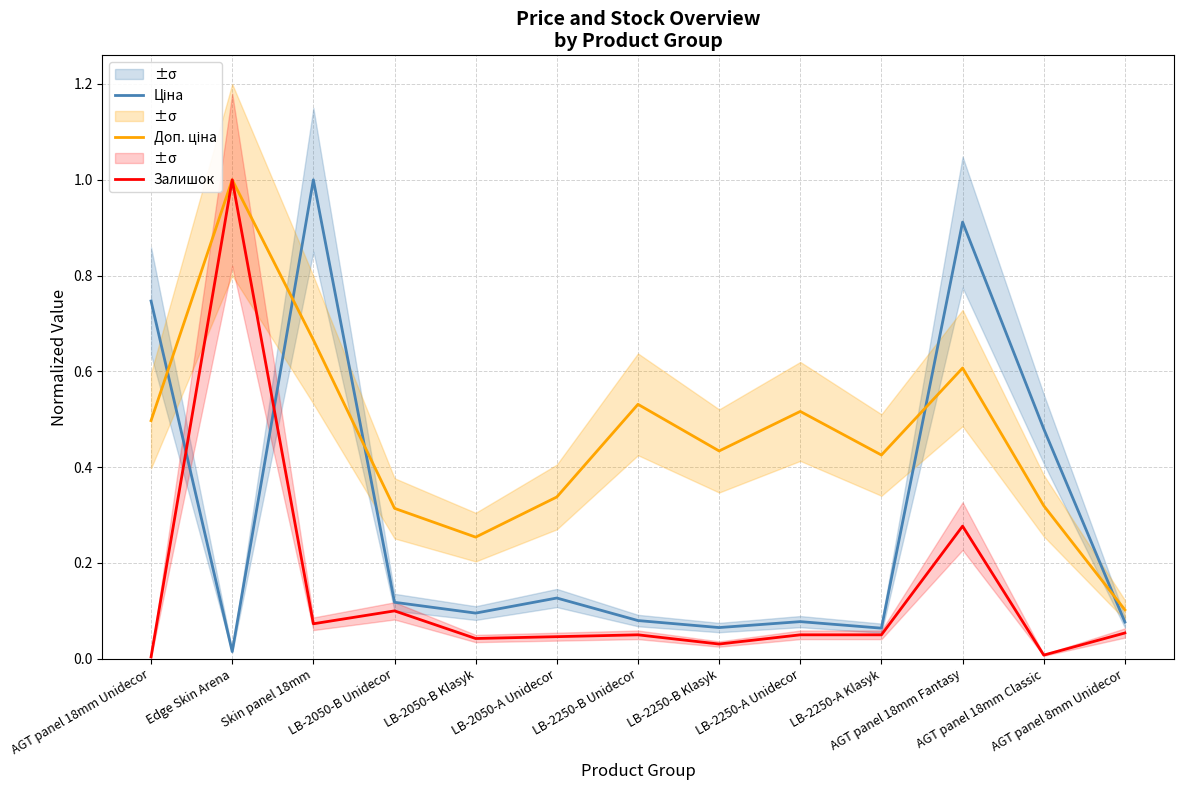

What is the difference between the maximum and minimum values in the Залишок series?

1.0